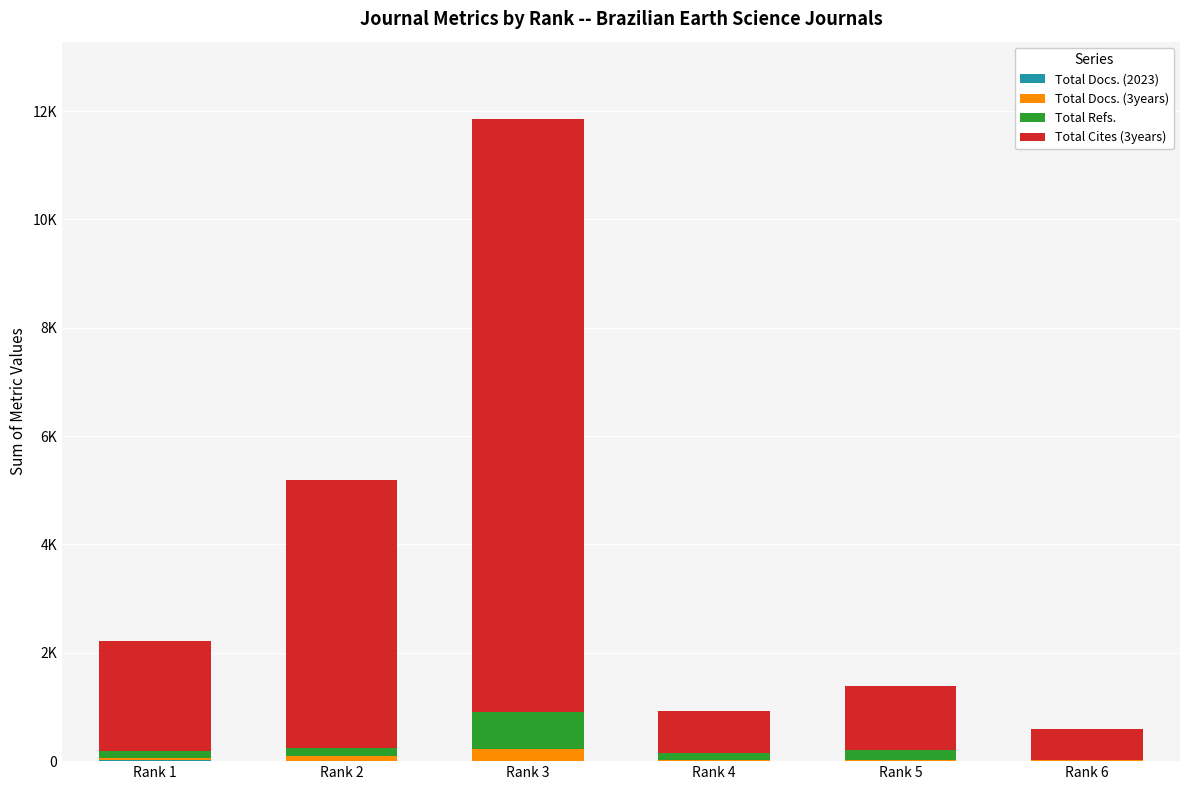

Which category has the highest value in the Total Docs. (2023) series?

Rank 1